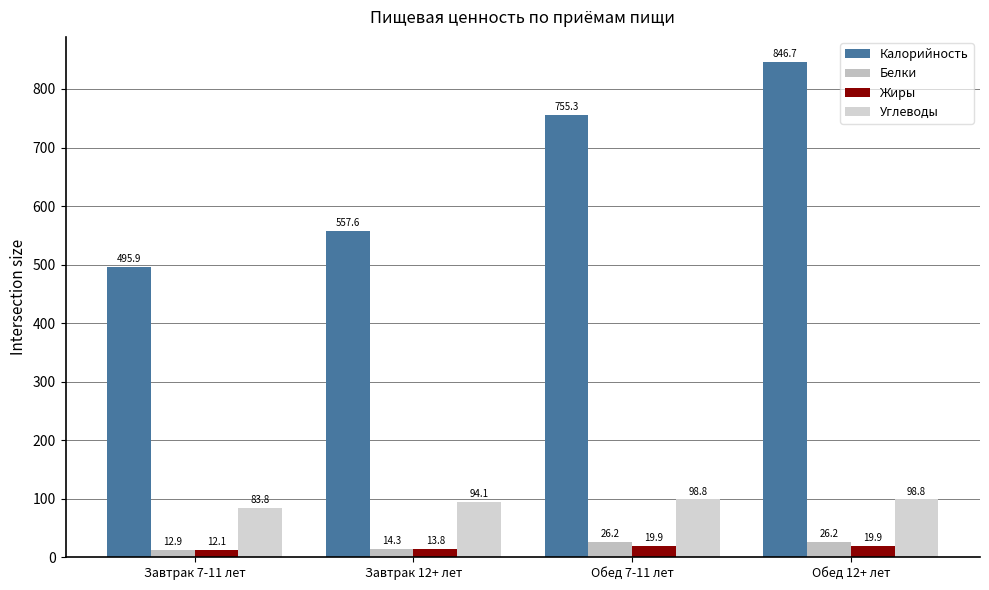

What is the value of the Белки bar at the 2nd from the left?

14.3